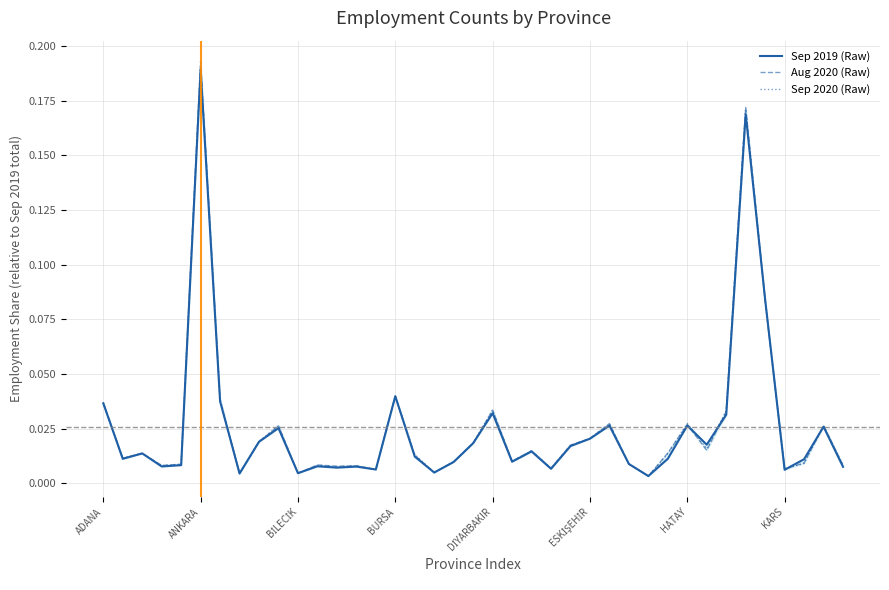

At how many categories does at least one series exceed 0?

39